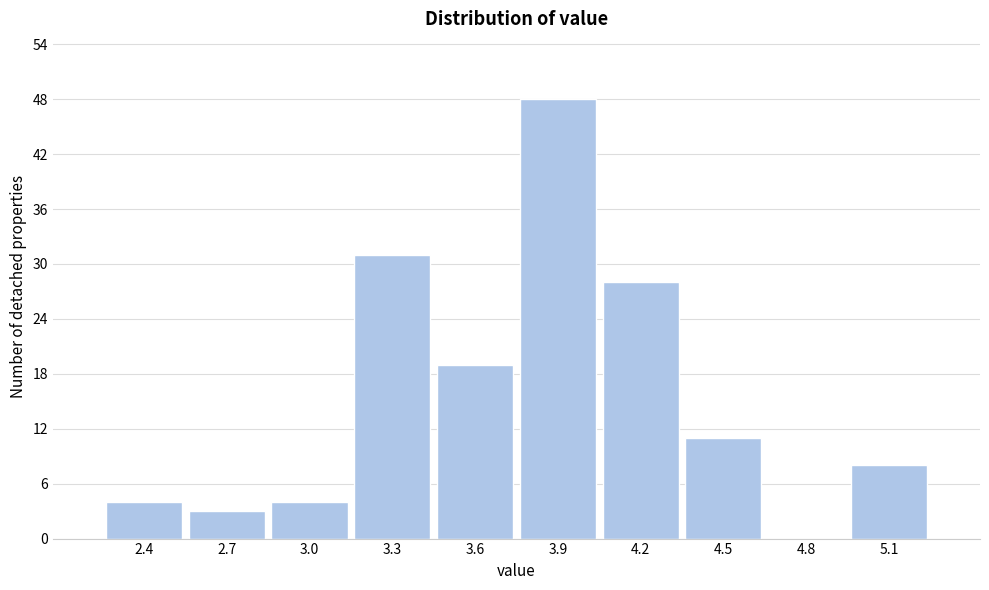

Reading left to right, list all the values displayed in this chart.

2.4=4	2.7=3	3.0=4	3.3=31	3.6=19	3.9=48	4.2=28	4.5=11	4.8=0	5.1=8